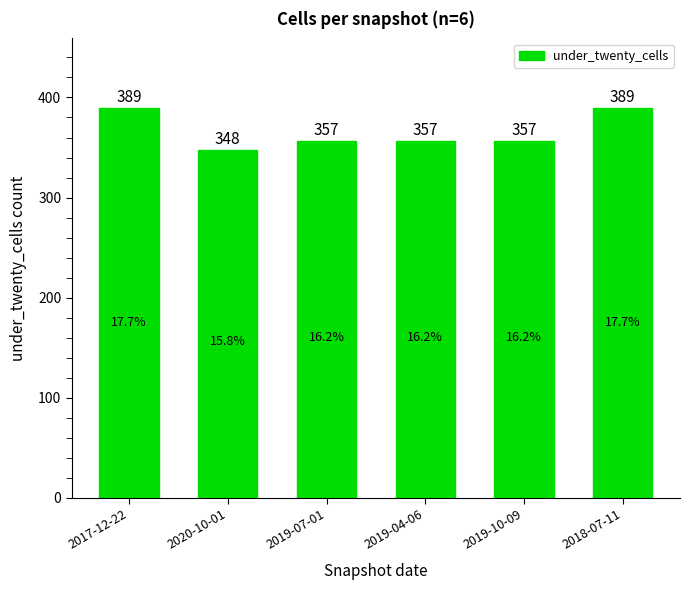

How many distinct data groups are displayed?

1